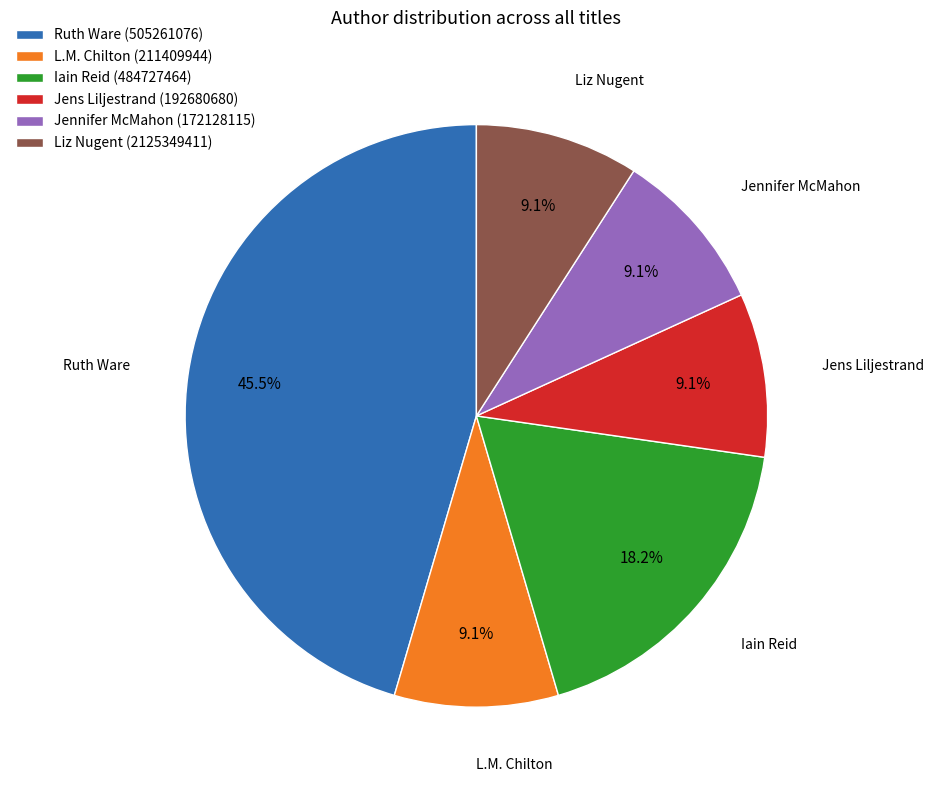

What percentage is the Iain Reid (484727464) slice, to the nearest percent?

18%